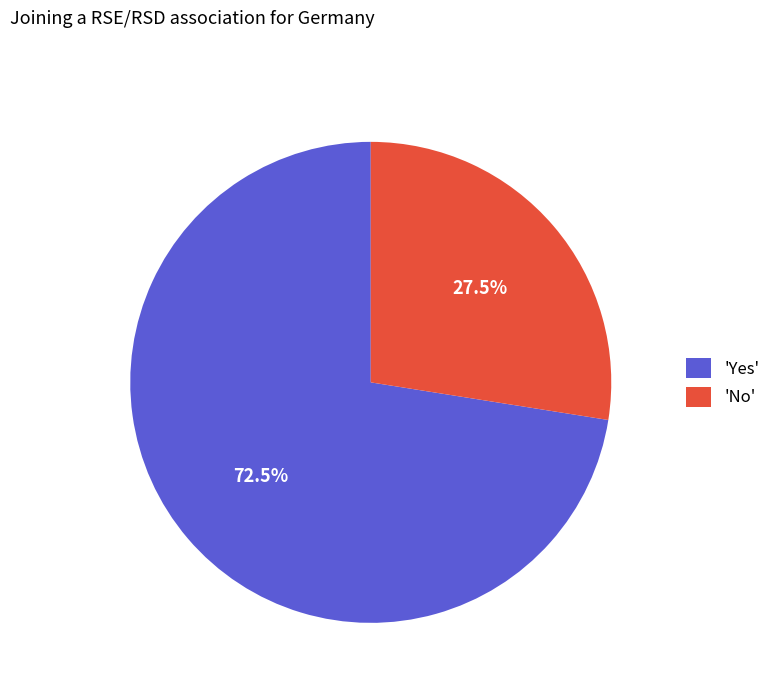

What is the majority slice?

'Yes'